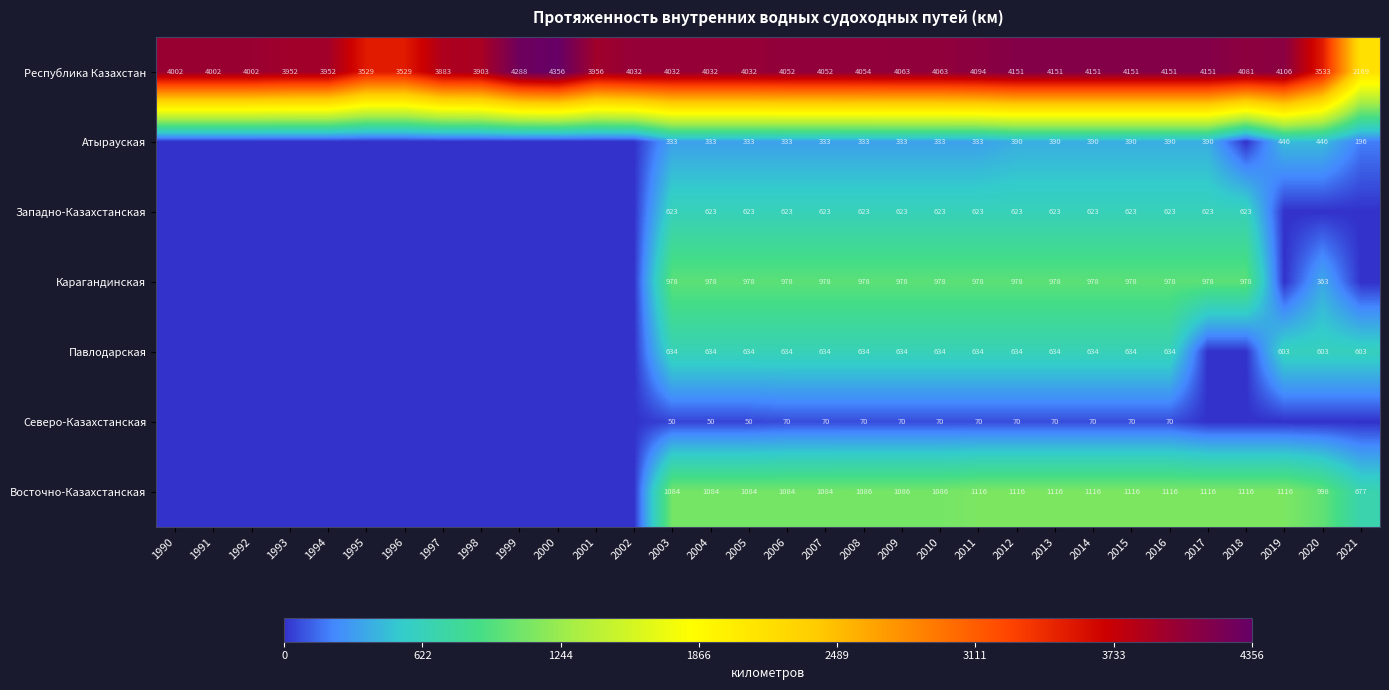

What is the total value across all series at 2014?

7962